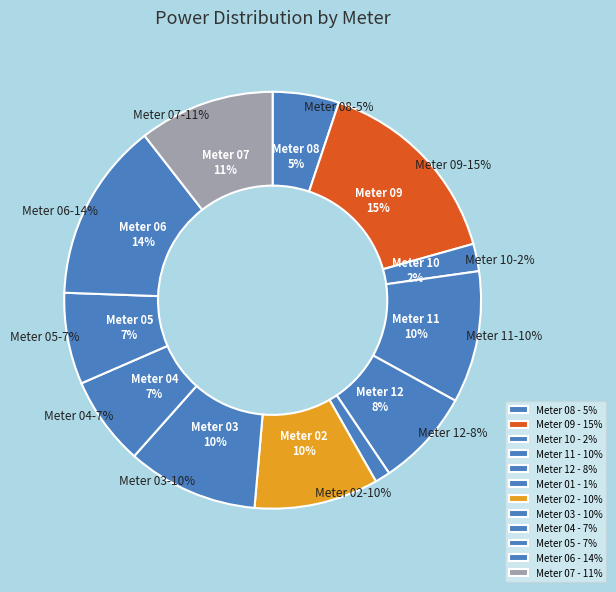

What percentage is the 09 slice, to the nearest percent?

15%